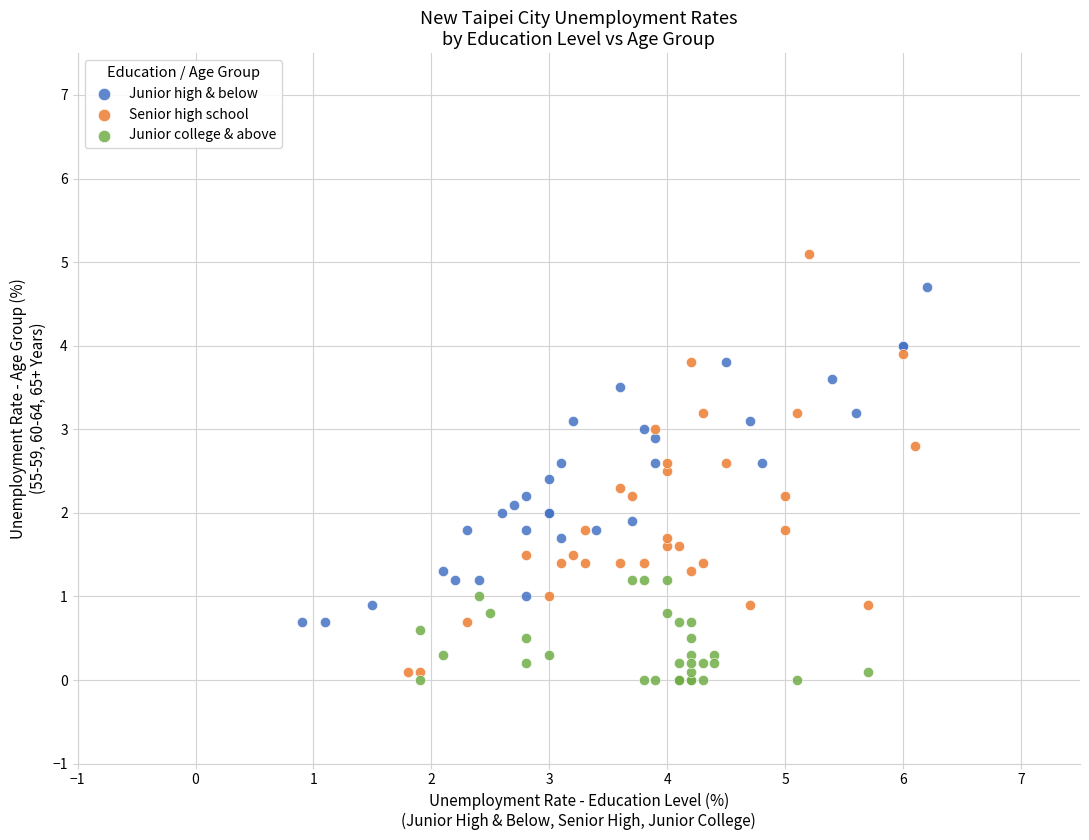

Which series contains the lowest Y value?

Junior college & above